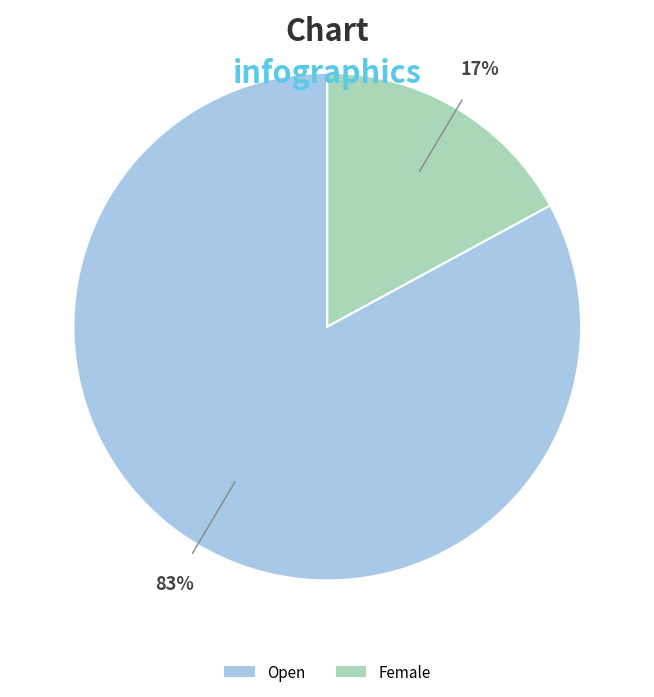

What is the majority slice?

Open